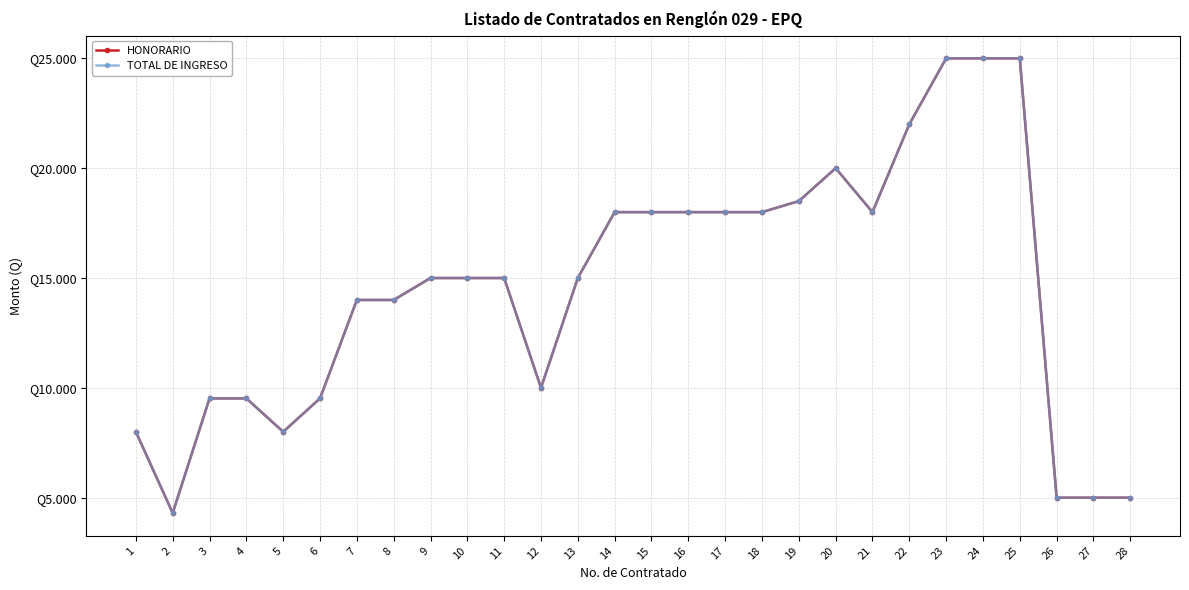

True or false: TOTAL DE INGRESO and HONORARIO intersect in this chart.

False